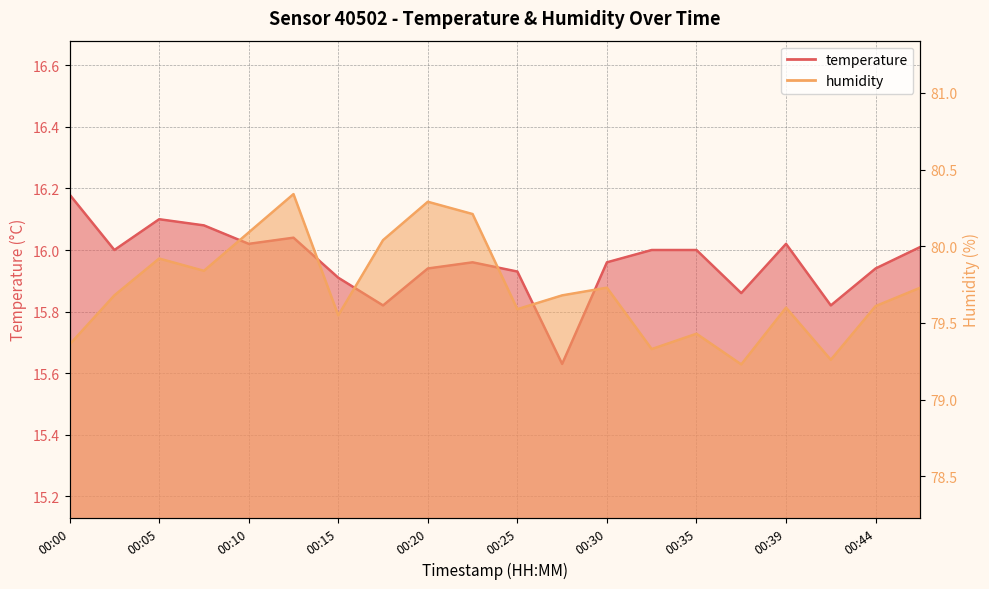

How many lines are shown in the chart?

2